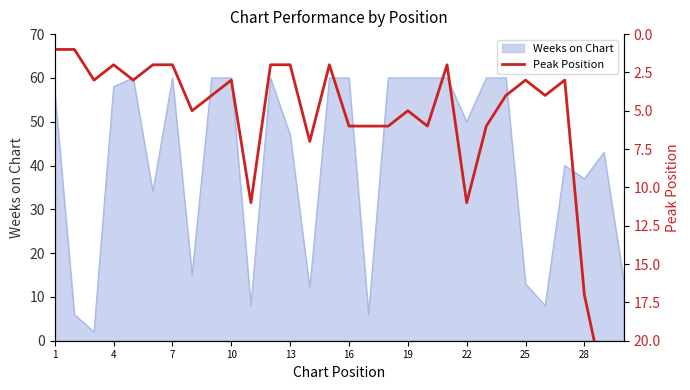

The Weeks on Chart series shows 97 at 16. True or false?

False